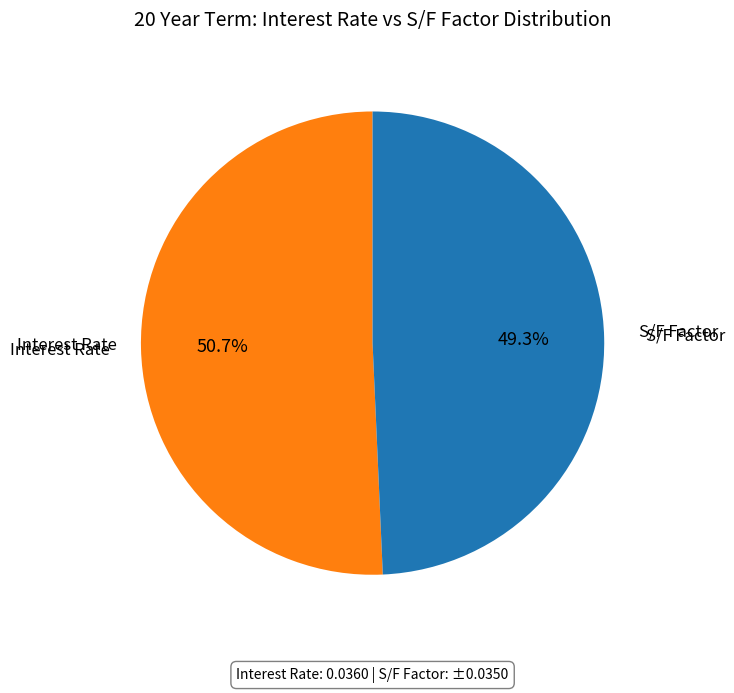

Does any single category account for the majority?

Yes